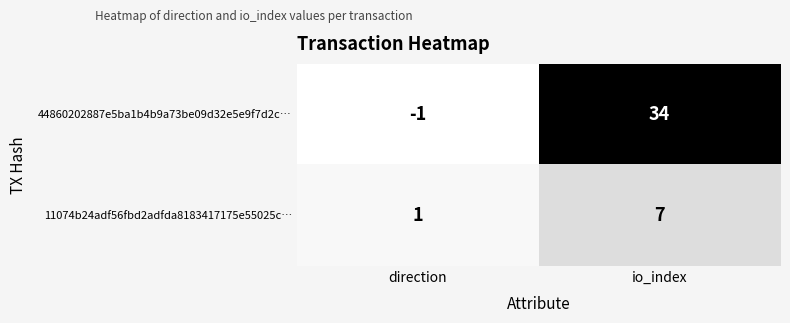

At how many categories does at least one series exceed 15?

1